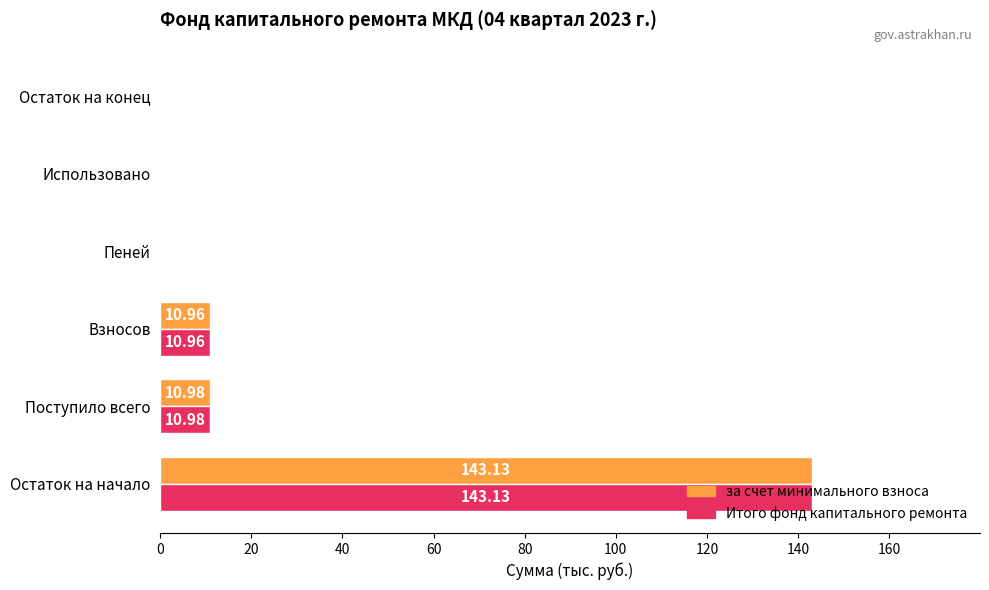

At which category is the sum across all series the highest?

Остаток на начало